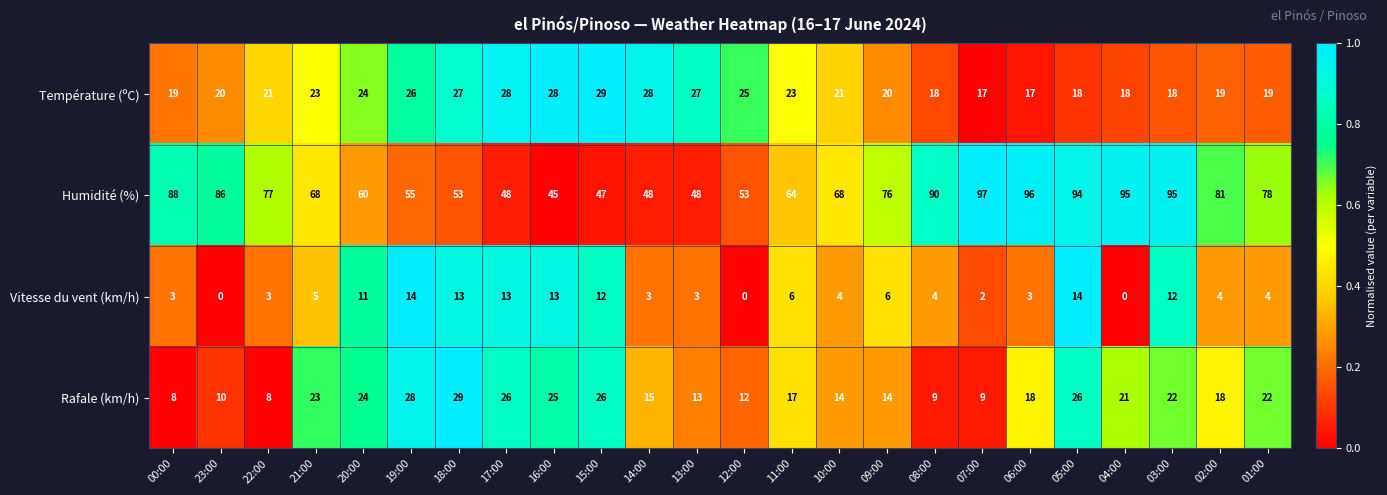

The Vitesse du vent (km/h) series shows 7 at 18:00. True or false?

False